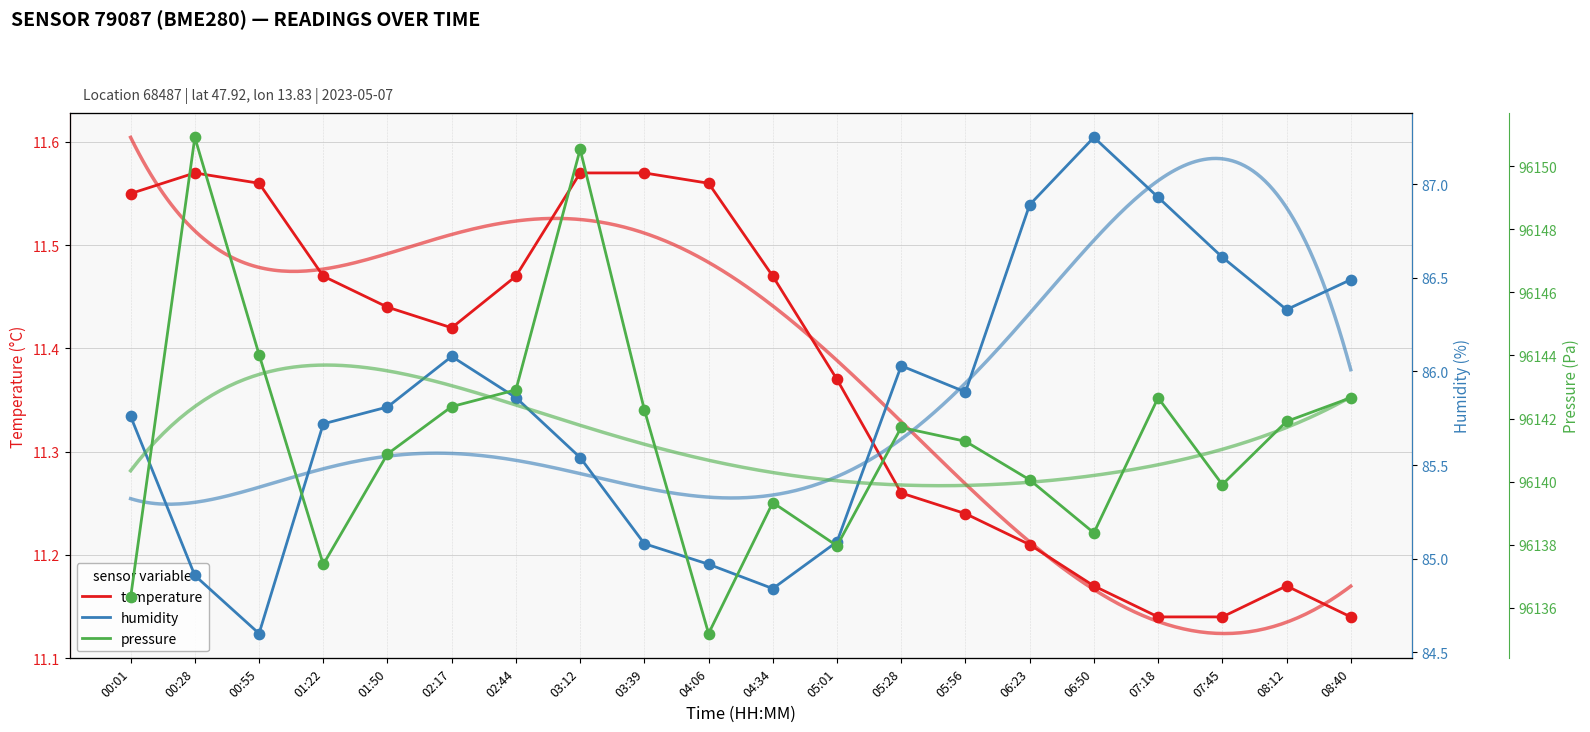

Which series contains the lowest Y value?

temperature